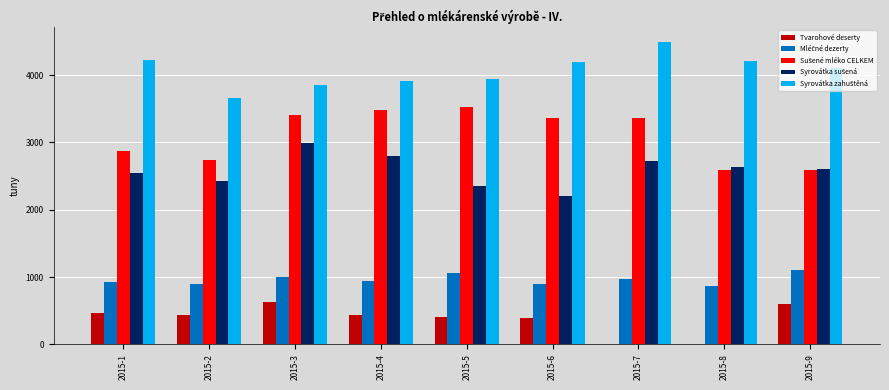

What is the total value across all series at 2015-4?

11569.2